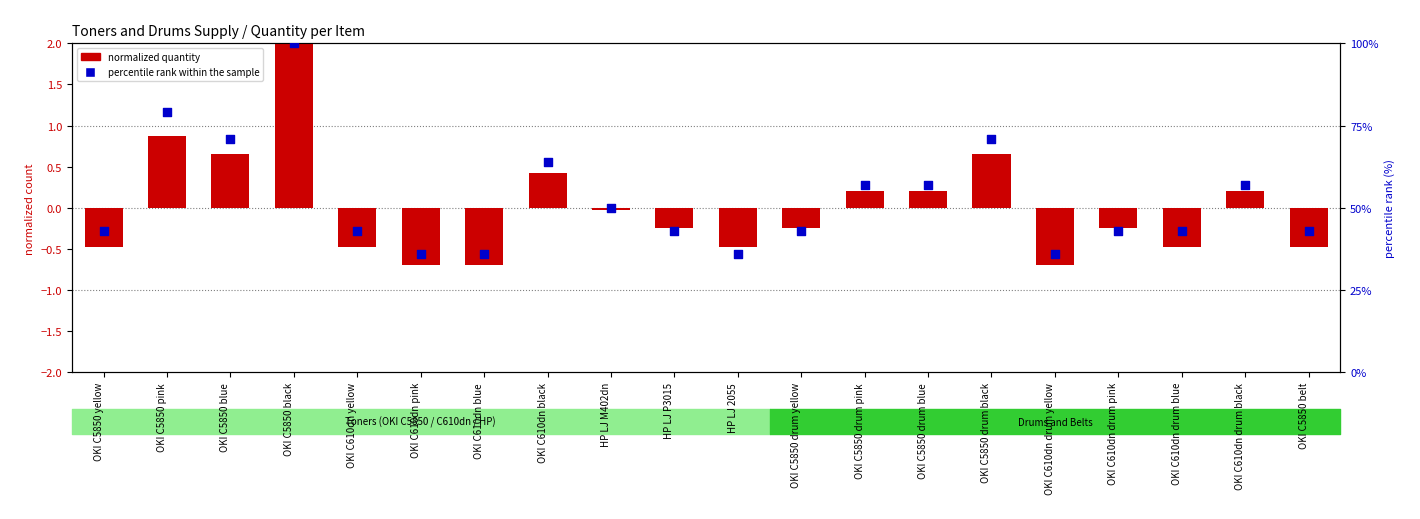

What is the change in value from OKI C5850 blue to OKI C5850 black?

+29